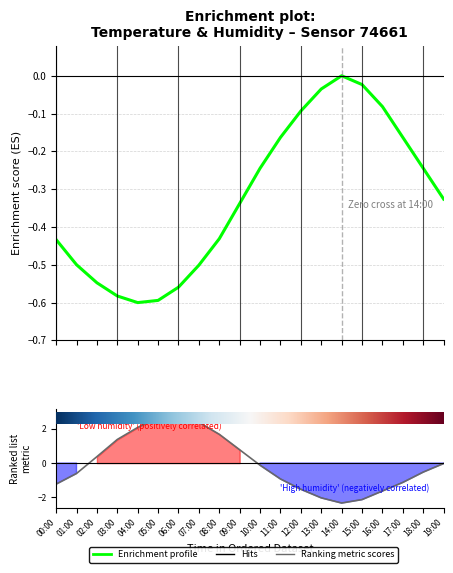

At which category is the sum across all series the highest?

06:00